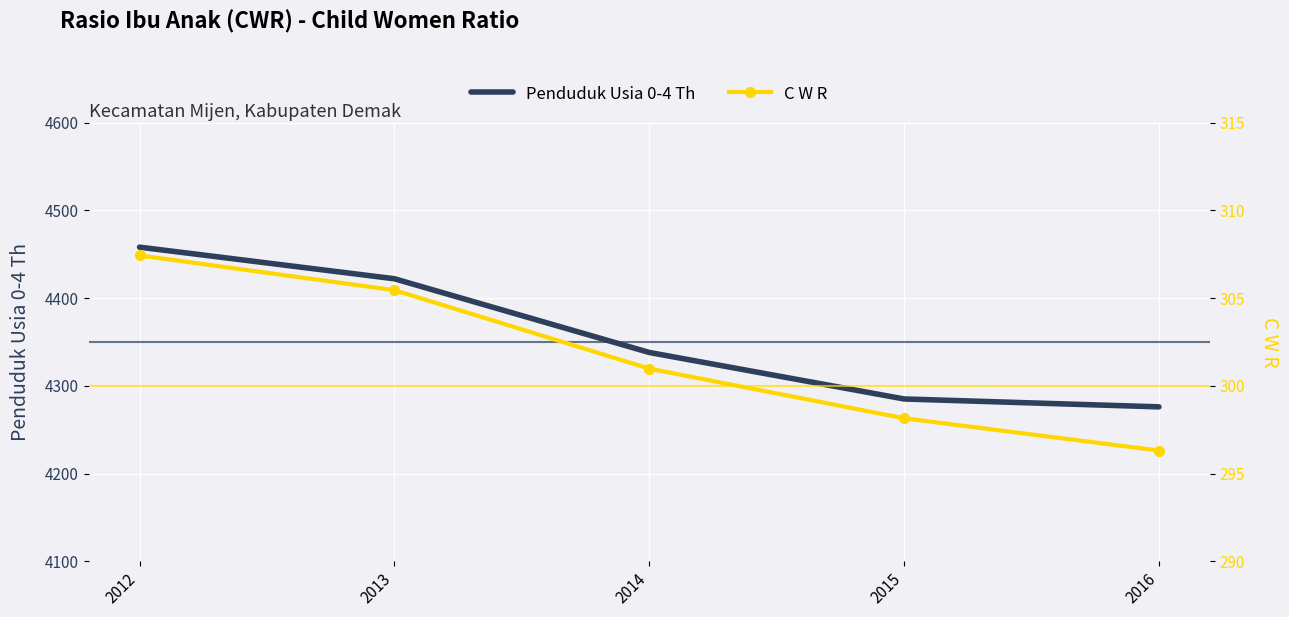

At which label is C W R closest to 301?

2014